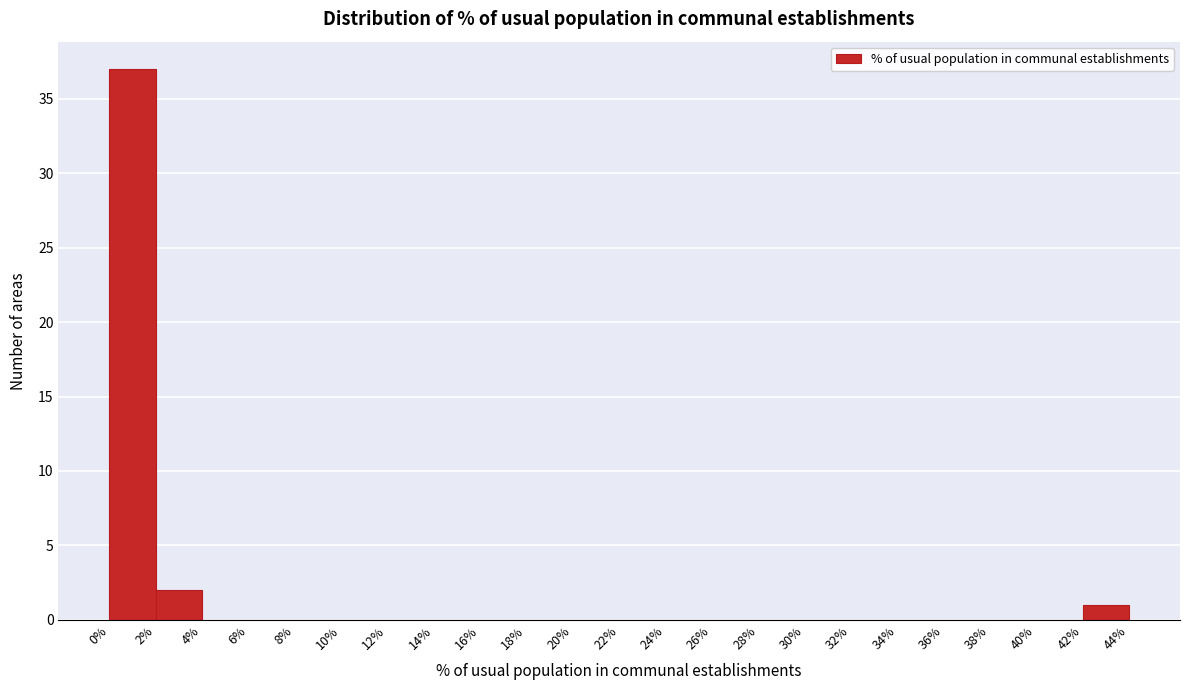

Which range on the x-axis has the tallest bar?

0% to 2%